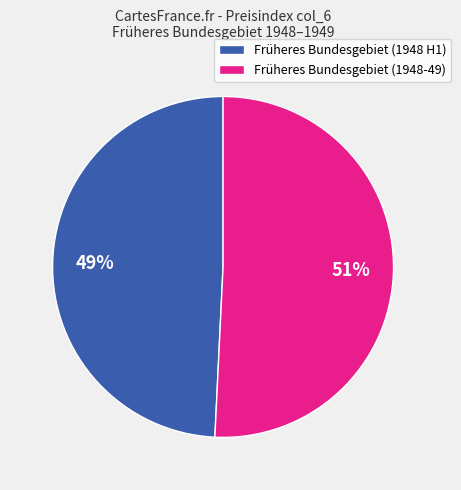

What is the ratio of the value at Früheres Bundesgebiet (1948-49) to the value at Früheres Bundesgebiet (1948 H1)?

1.0